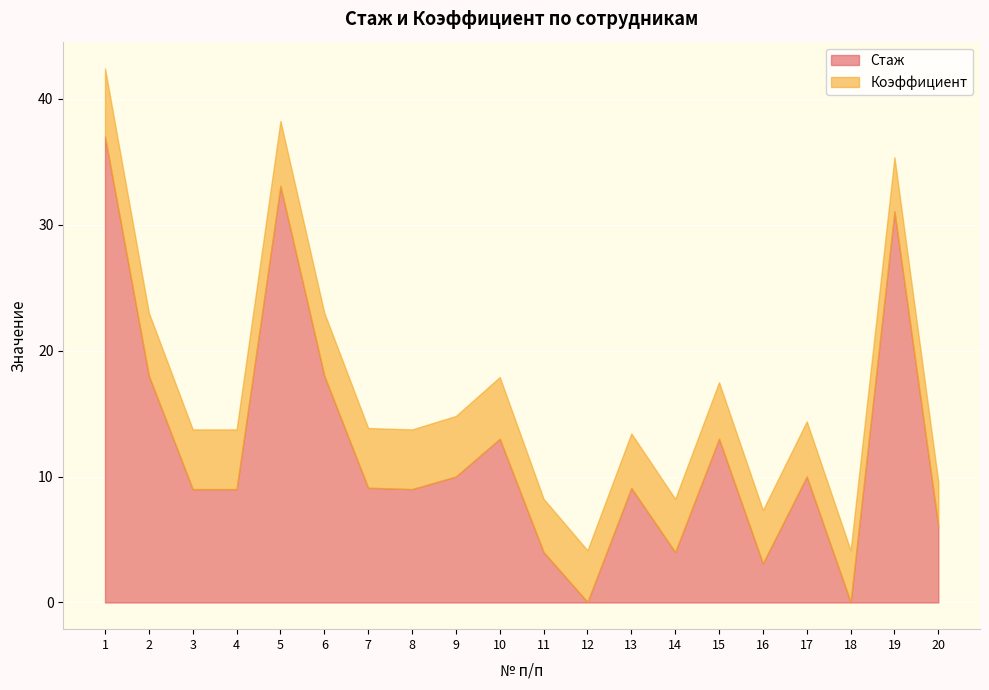

After their last crossing, which series has the higher values: Стаж or Коэффициент?

Стаж